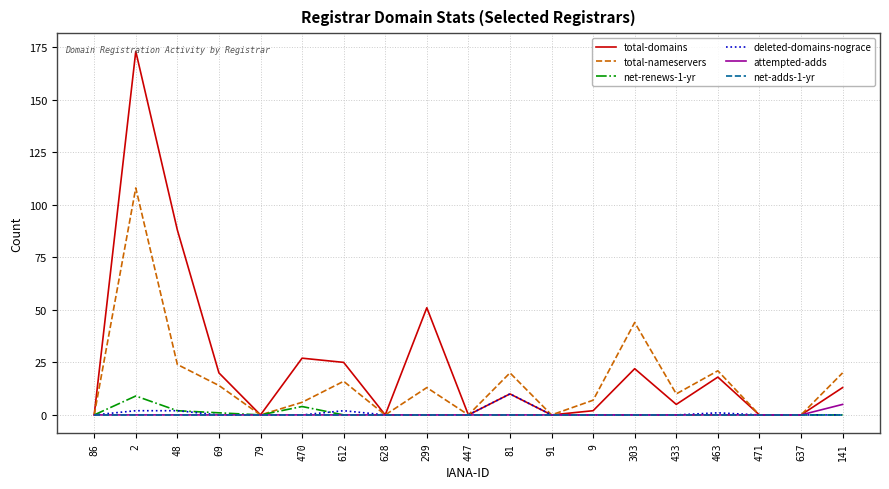

Which category has the highest value across all series?

2